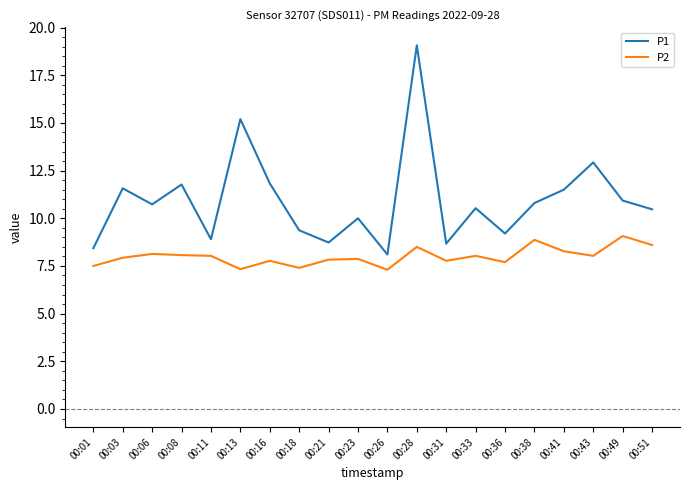

What is the sum of the P2 values at 00:43 and 00:16?

15.8